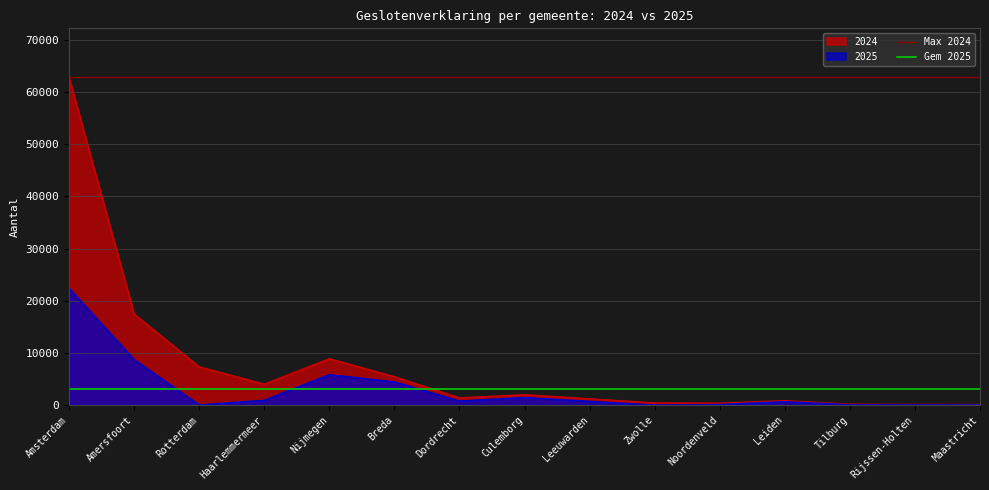

Which category has the highest value in the 2025 series?

Amsterdam